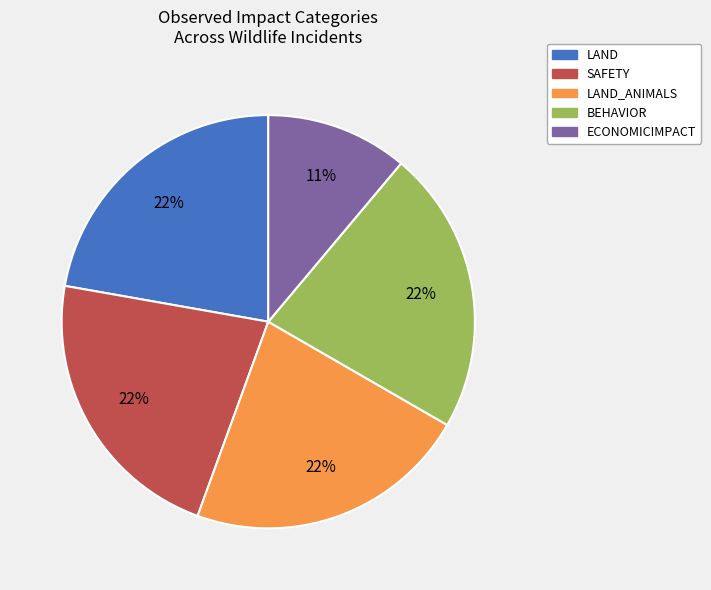

Is there a majority slice in this chart?

No